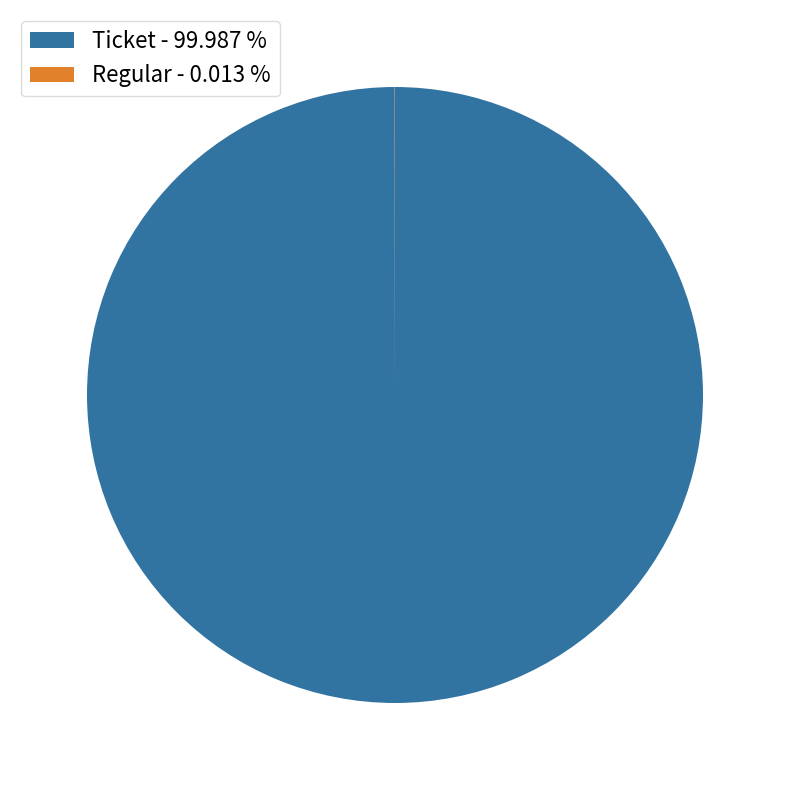

Which category has the biggest portion of the pie?

Ticket